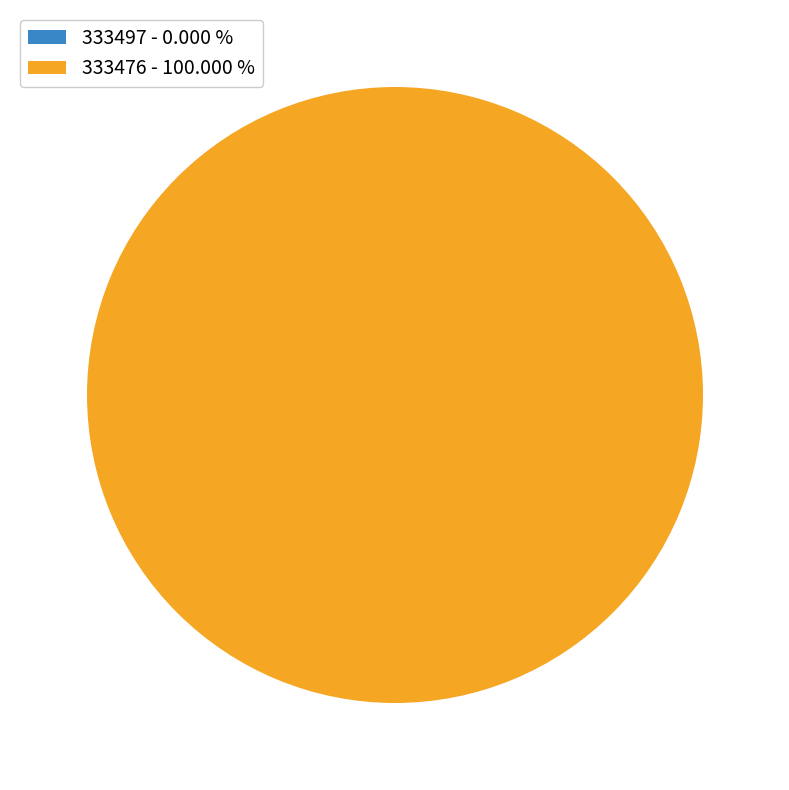

Rank the categories by value from highest to lowest.

333476, 333497